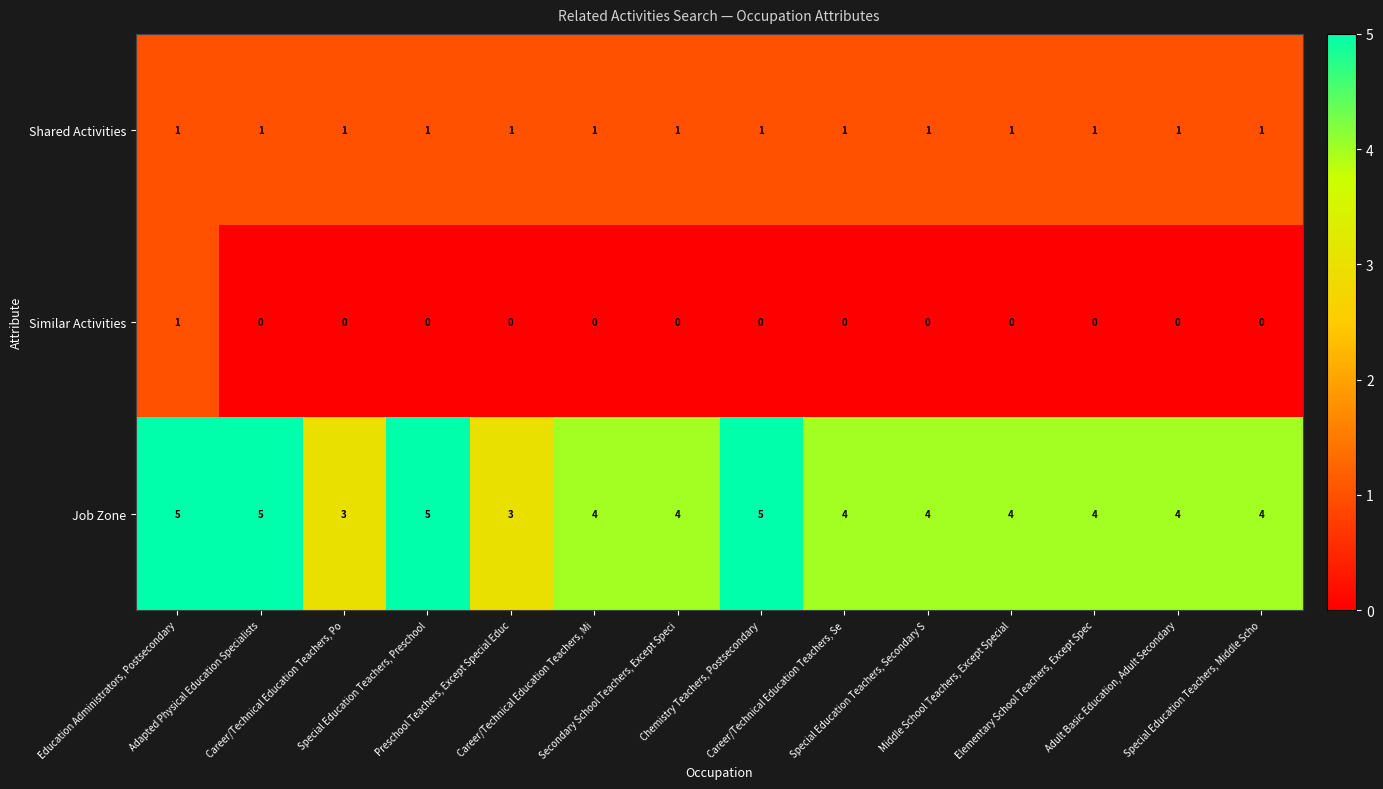

Which series has the widest spread of values?

Job Zone